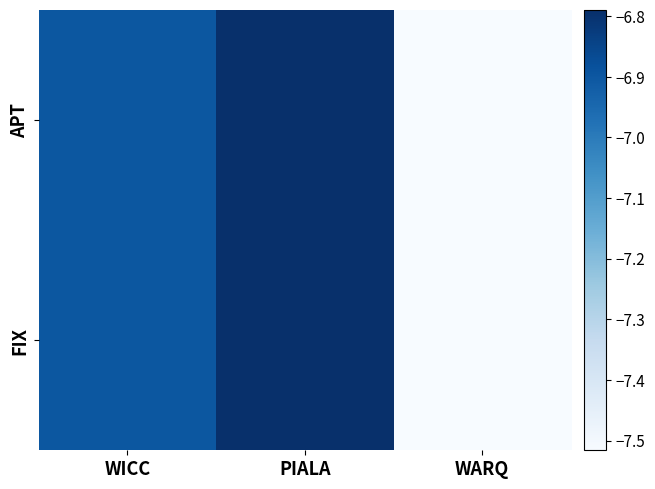

Reading left to right, extract all data points from this chart.

APT: WICC=-6.9	PIALA=-6.8	WARQ=-7.5
FIX: WICC=-6.9	PIALA=-6.8	WARQ=-7.5